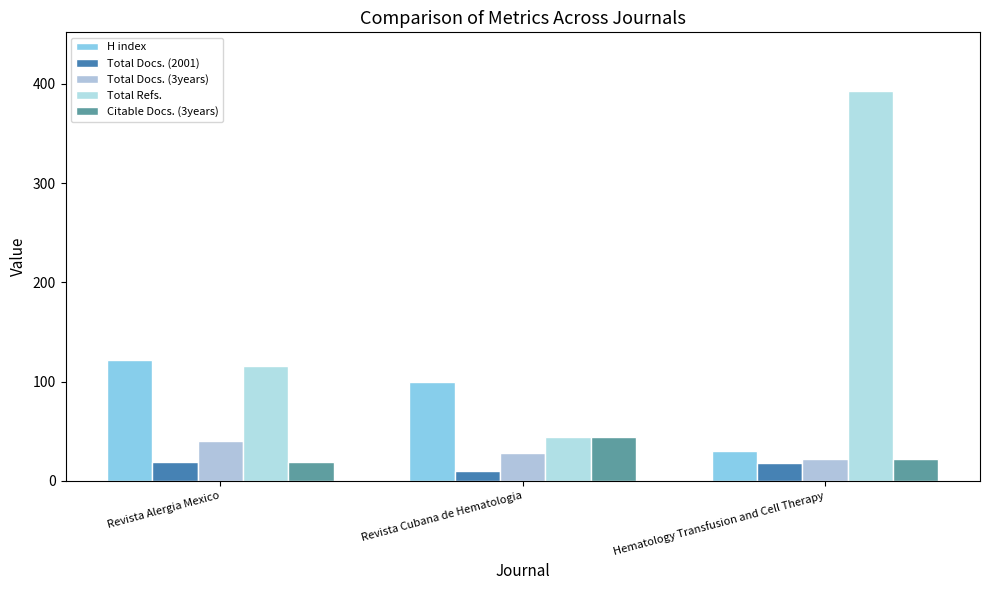

Are the bars grouped side by side (vs. stacked)?

Yes